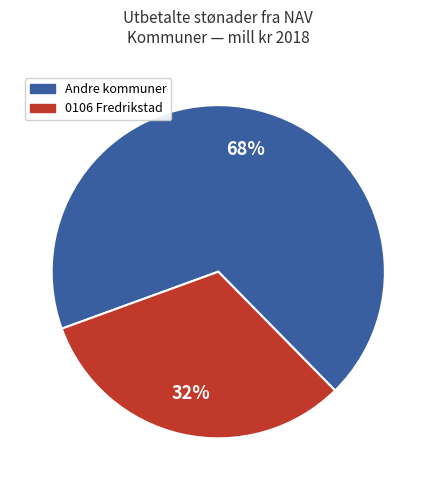

How many slices are in this pie chart?

2